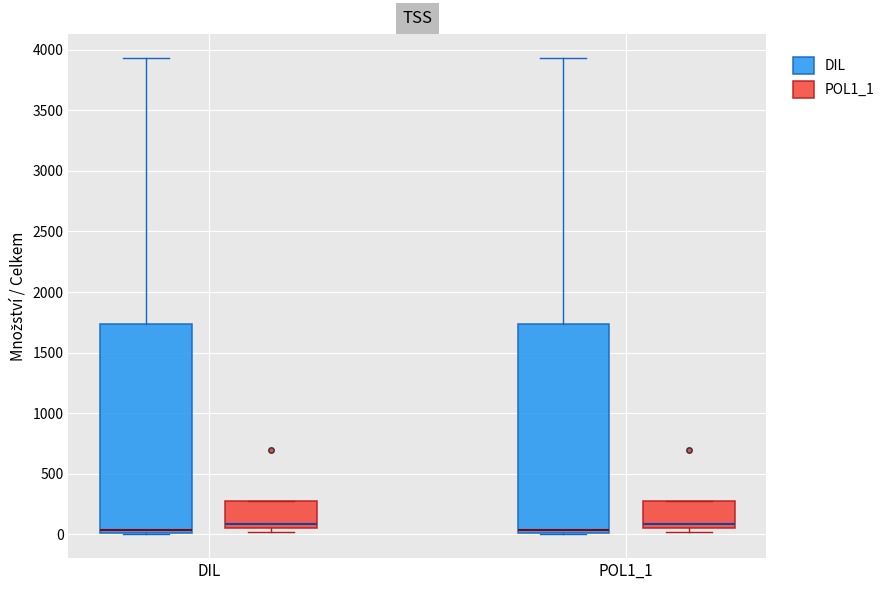

Where does the median line of the box for POL1_1 (DIL) sit on the y-axis? The values are not printed on the chart, so give them approximately, as read against the axis.

50